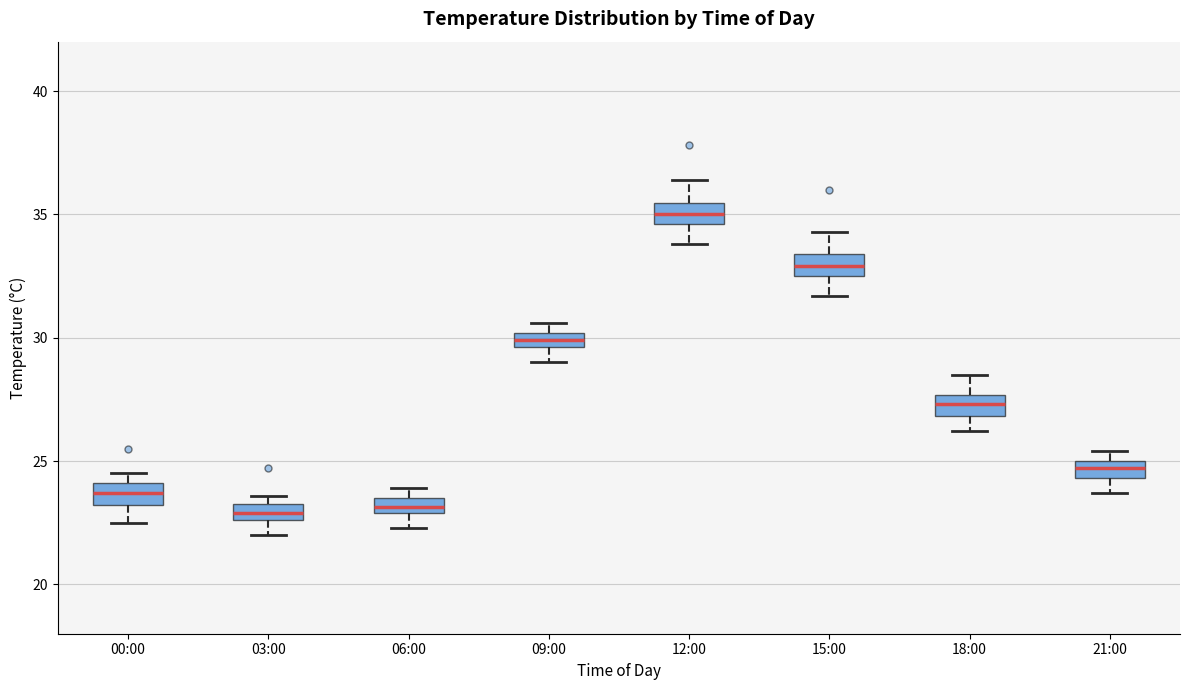

Where does the lower whisker of the box for 03:00 end on the y-axis? The values are not printed on the chart, so give them approximately, as read against the axis.

22.0